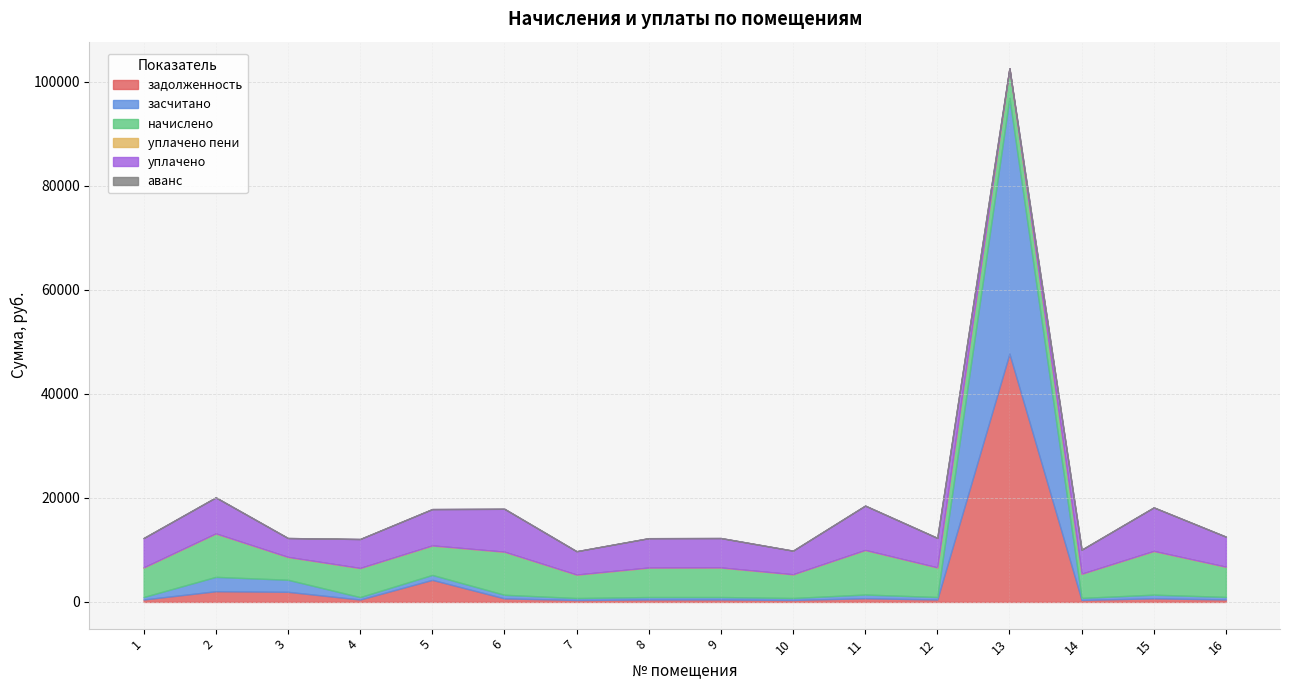

The value of начислено at 4 is 5589.6. True or false?

True